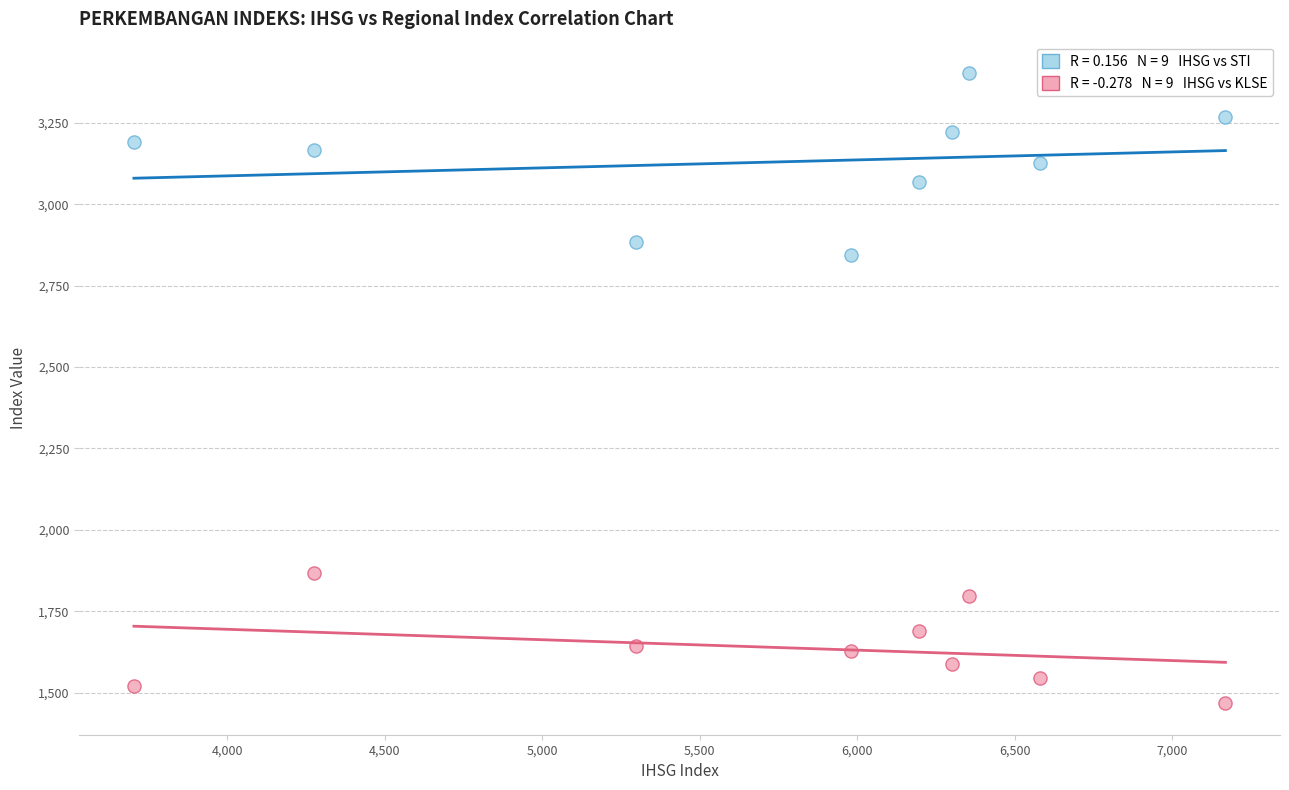

Across all series, what Y value is closest to 2435?

2843.8